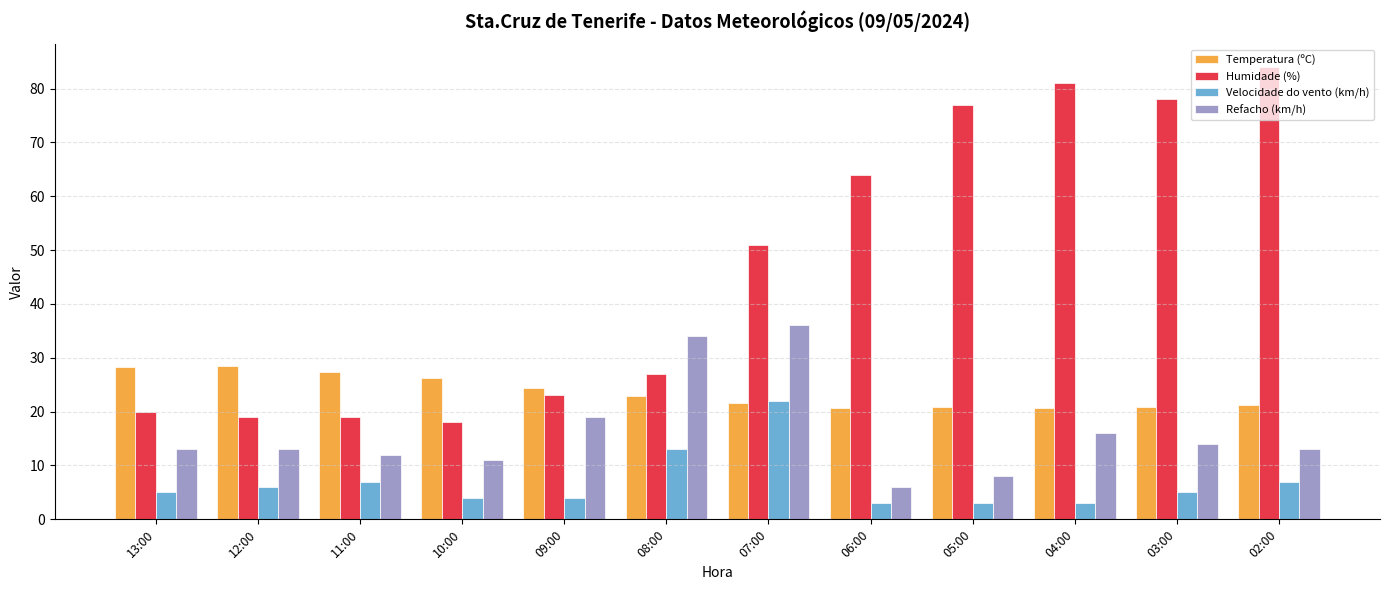

At which label does Refacho (km/h) reach its peak?

07:00